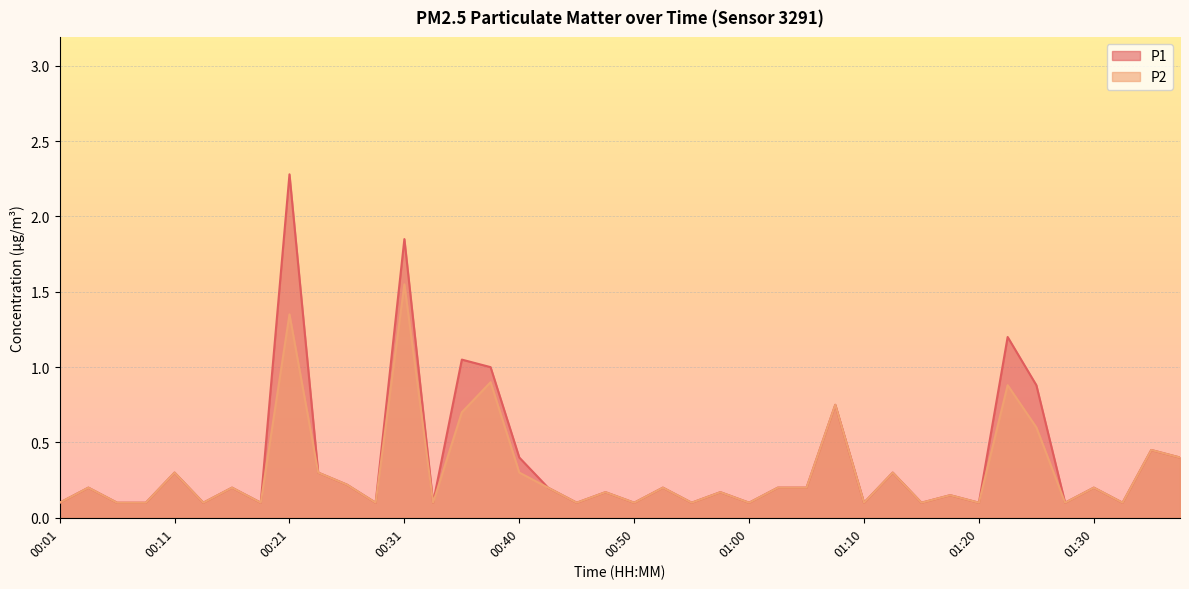

True or false: P2 has a value of 0.3 at 00:04.

False